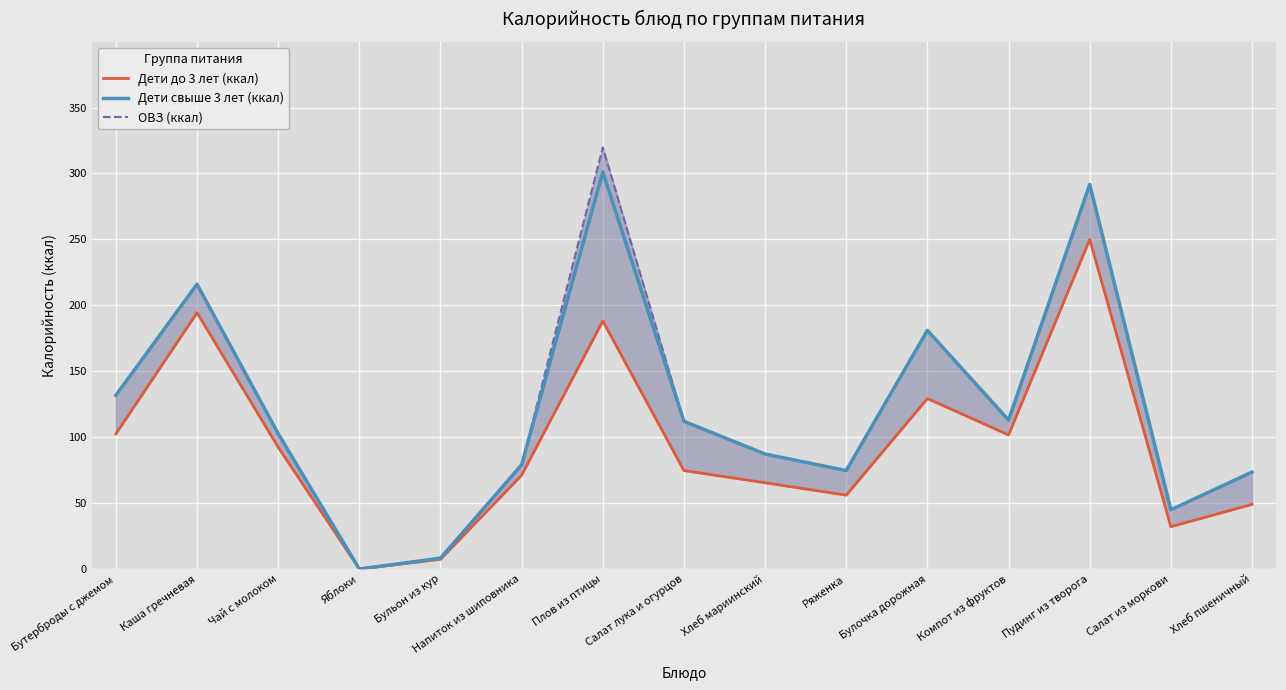

Which has a higher value, Каша гречневая or Хлеб мариинский?

Каша гречневая